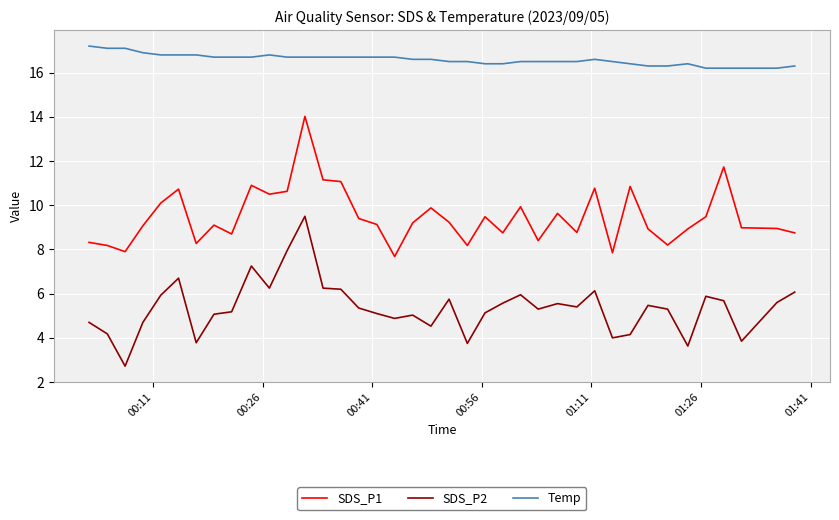

True or false: Temp and SDS_P1 cross at least once.

False